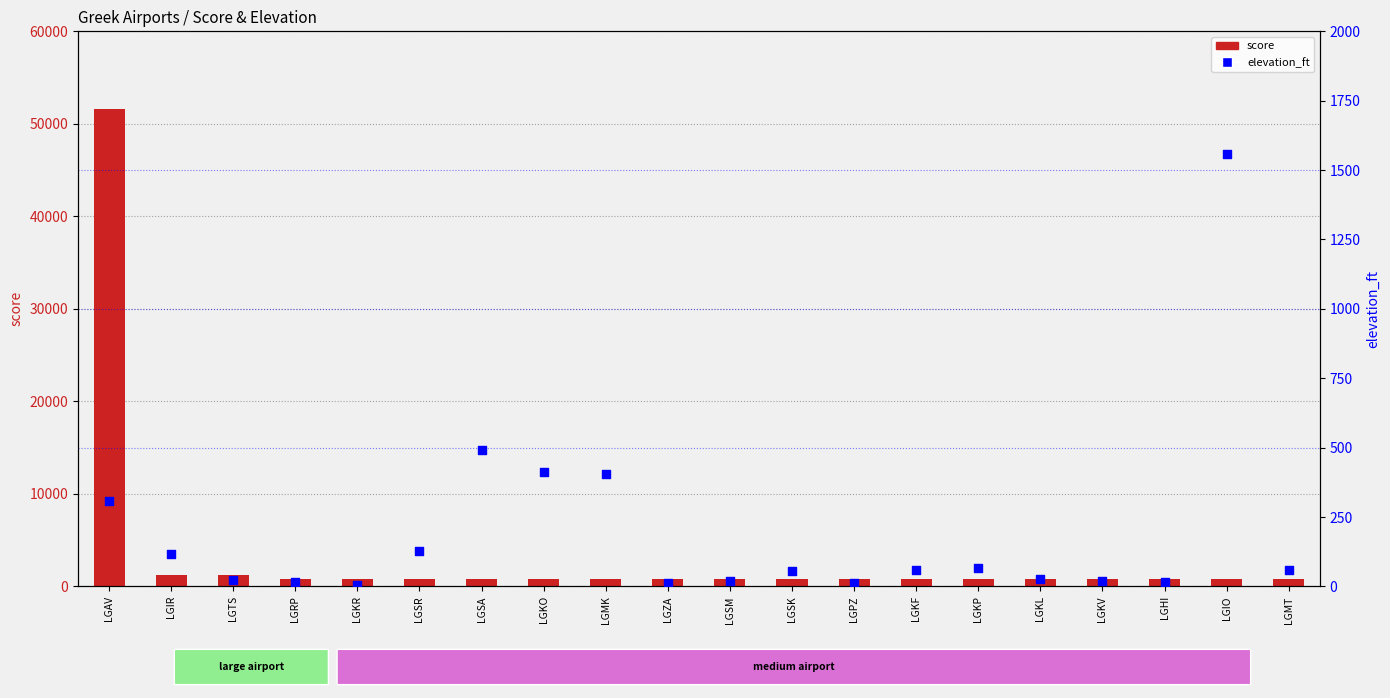

At which category is the sum across all series the highest?

LGAV